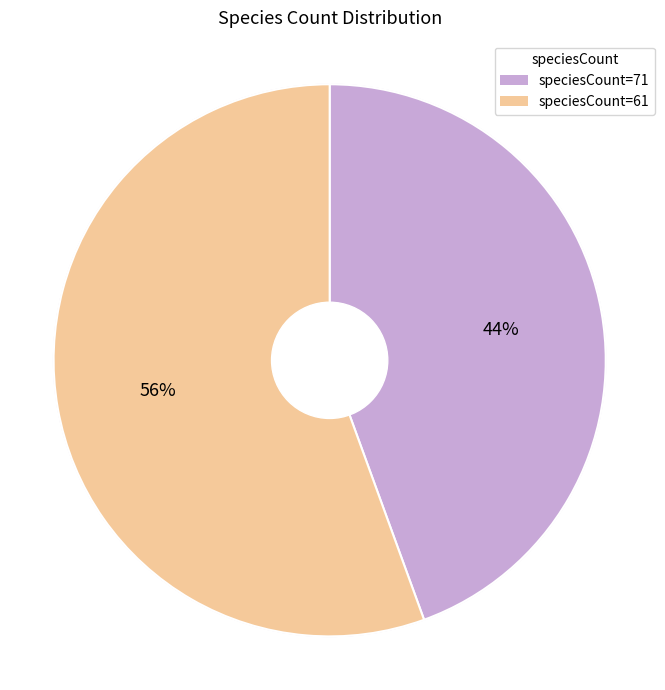

How many slices are in this pie chart?

2